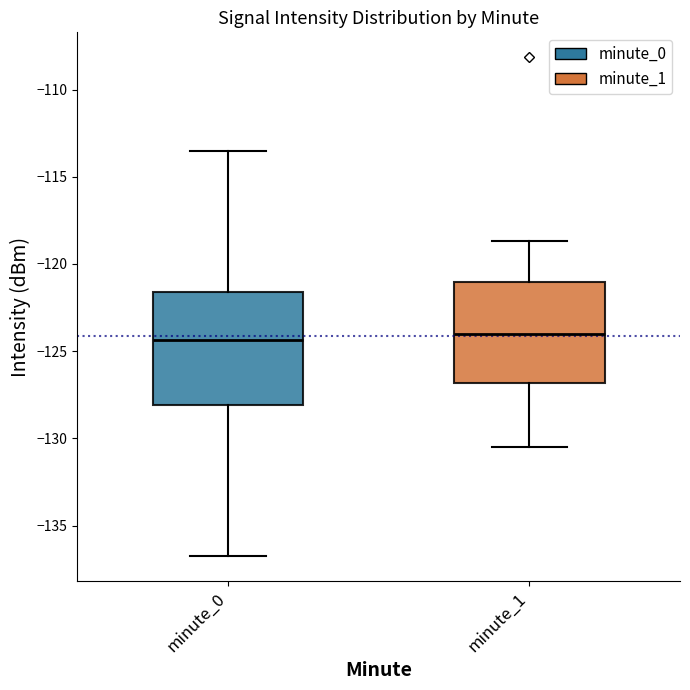

Comparing the boxes themselves (not the whiskers), which one is the tallest?

minute_0